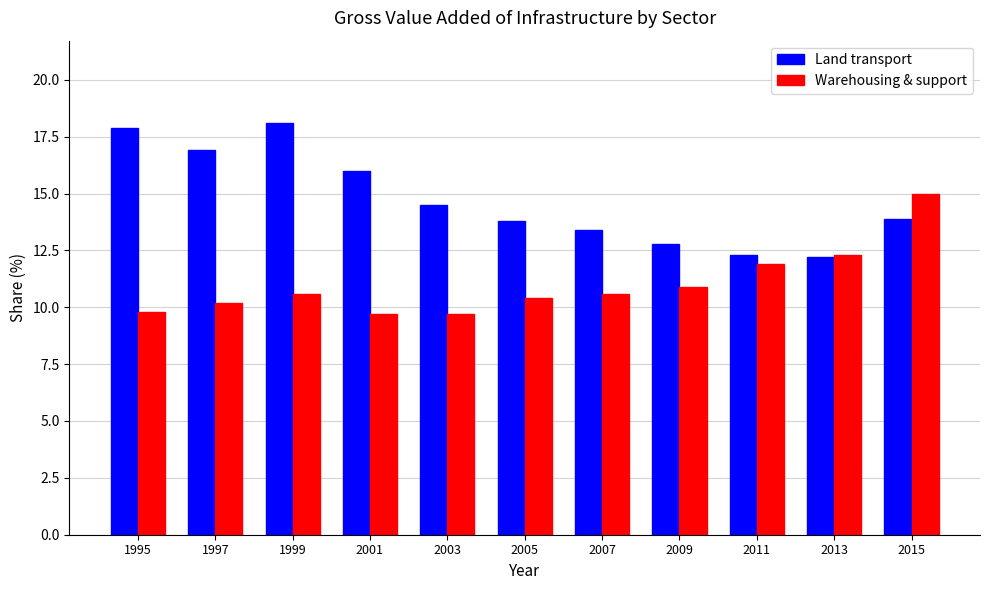

Rank the series by their average value, from highest to lowest.

Land transport, Warehousing & support